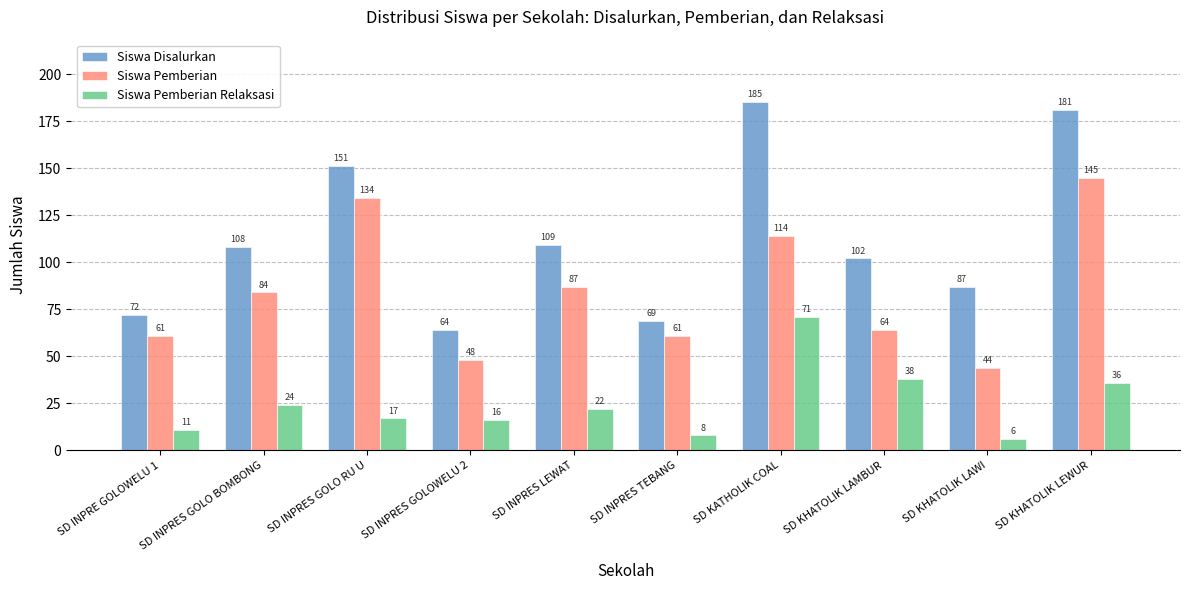

Which category has the lowest value in the Siswa Pemberian series?

SD KHATOLIK LAWI